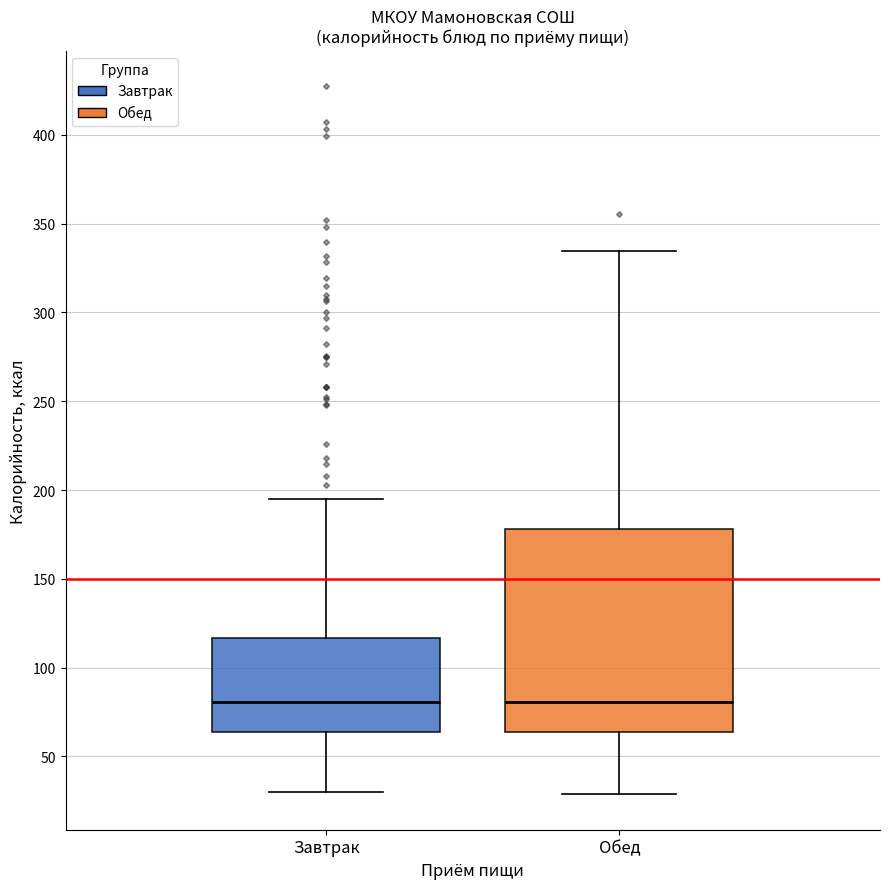

Comparing the boxes themselves (not the whiskers), which one is the tallest?

Обед